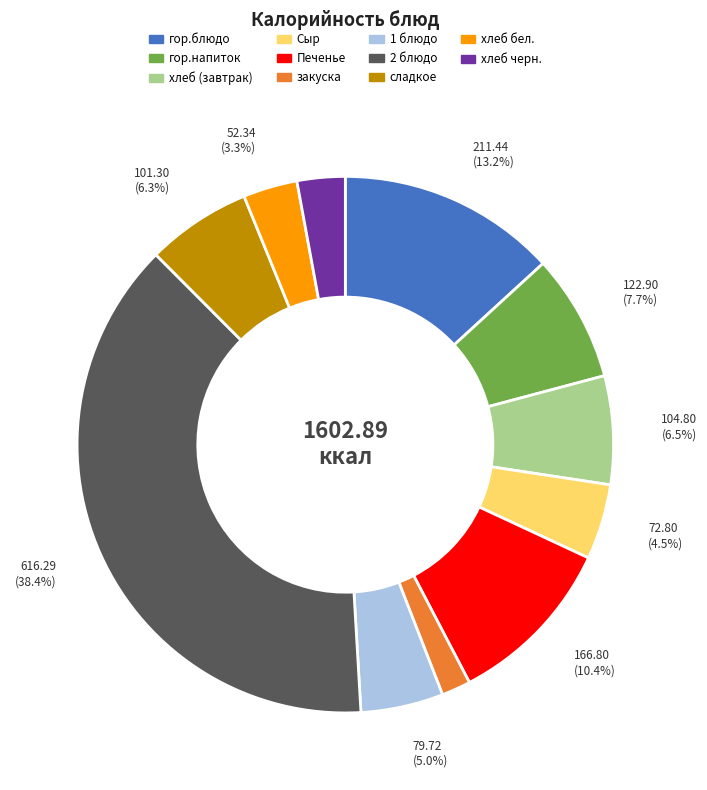

How many segments does this pie chart have?

11